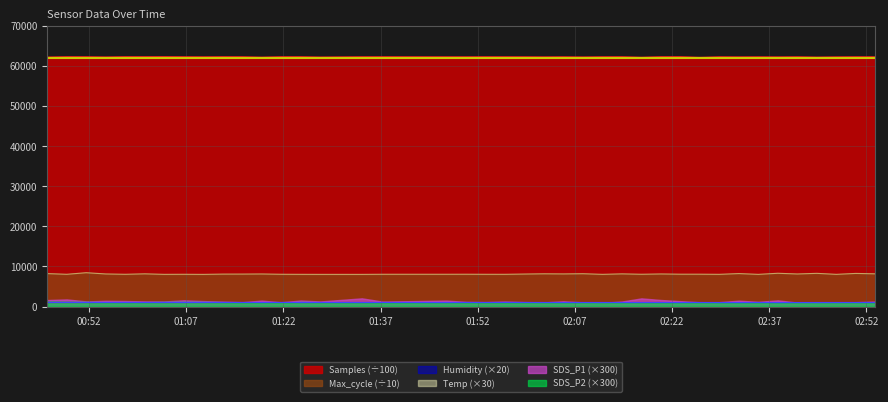

What is the minimum value shown in the chart?

994.0